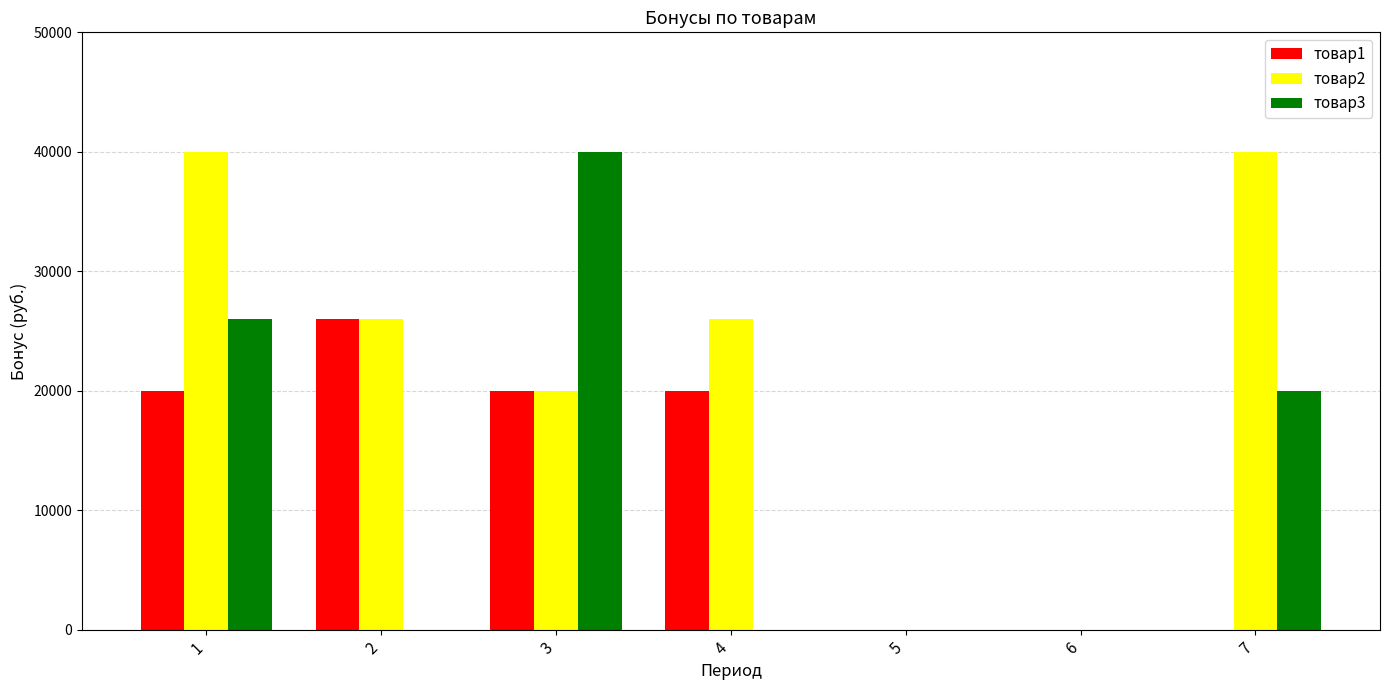

Where is товар2 nearest to the value 20000?

3